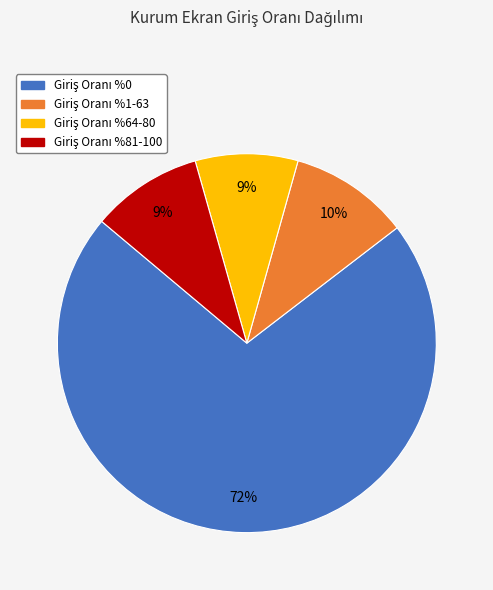

Does any single category account for the majority?

Yes